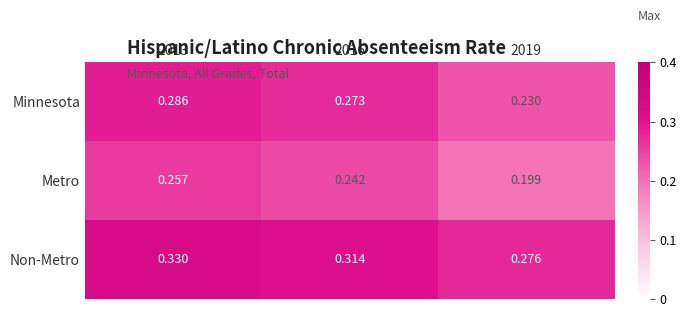

Rank the series at 2016 from highest to lowest value.

Non-Metro, Minnesota, Metro